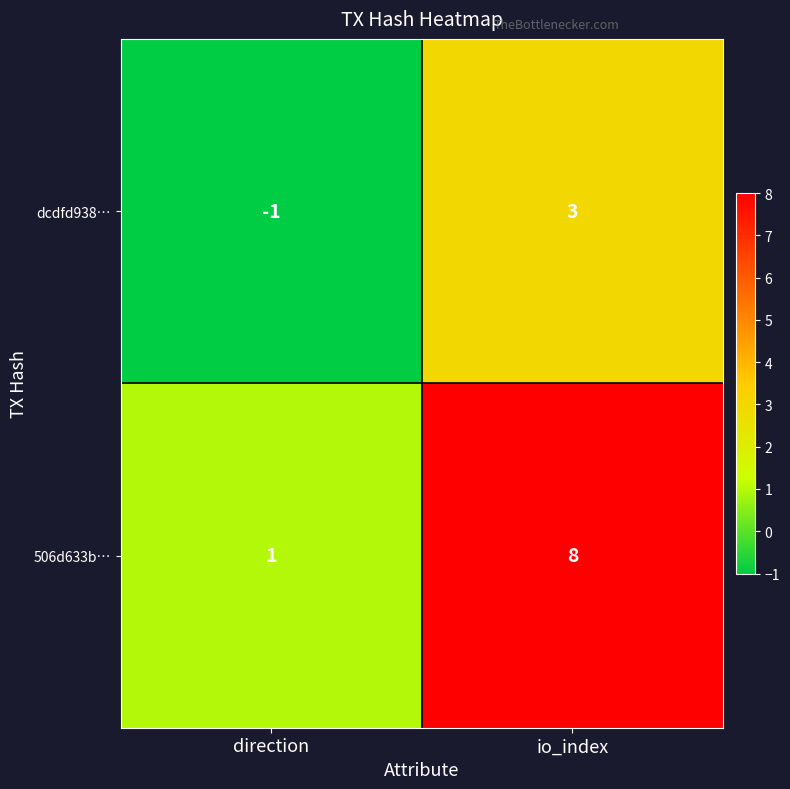

Reading left to right, what are all the values shown in this chart?

dcdfd938…: direction=-1	io_index=3
506d633b…: direction=1	io_index=8